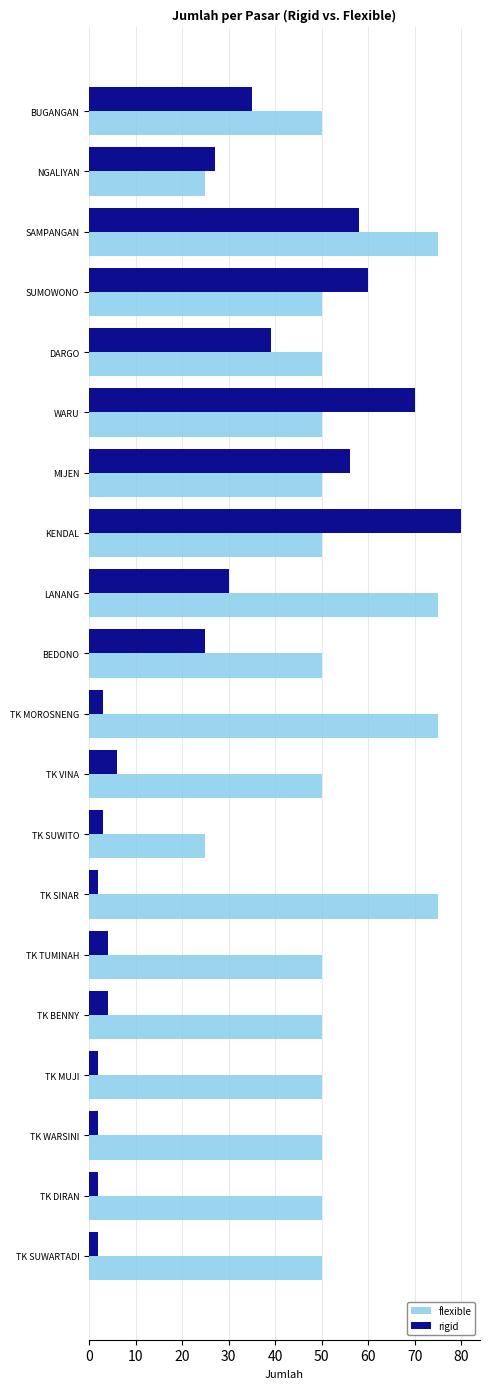

Is it true that flexible equals 77 at MIJEN?

False